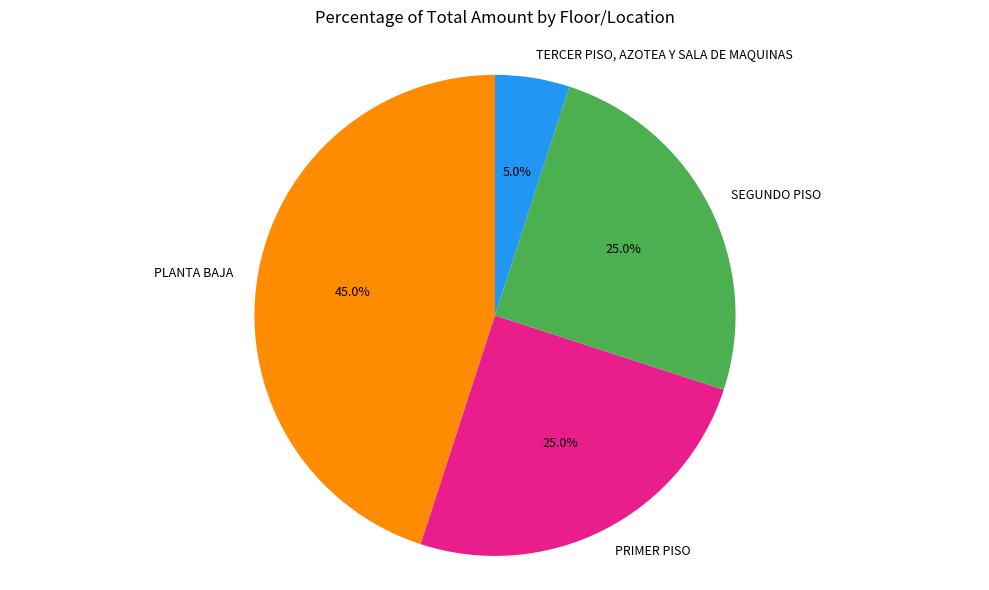

Which category has the smallest portion of the pie?

TERCER PISO, AZOTEA Y SALA DE MAQUINAS